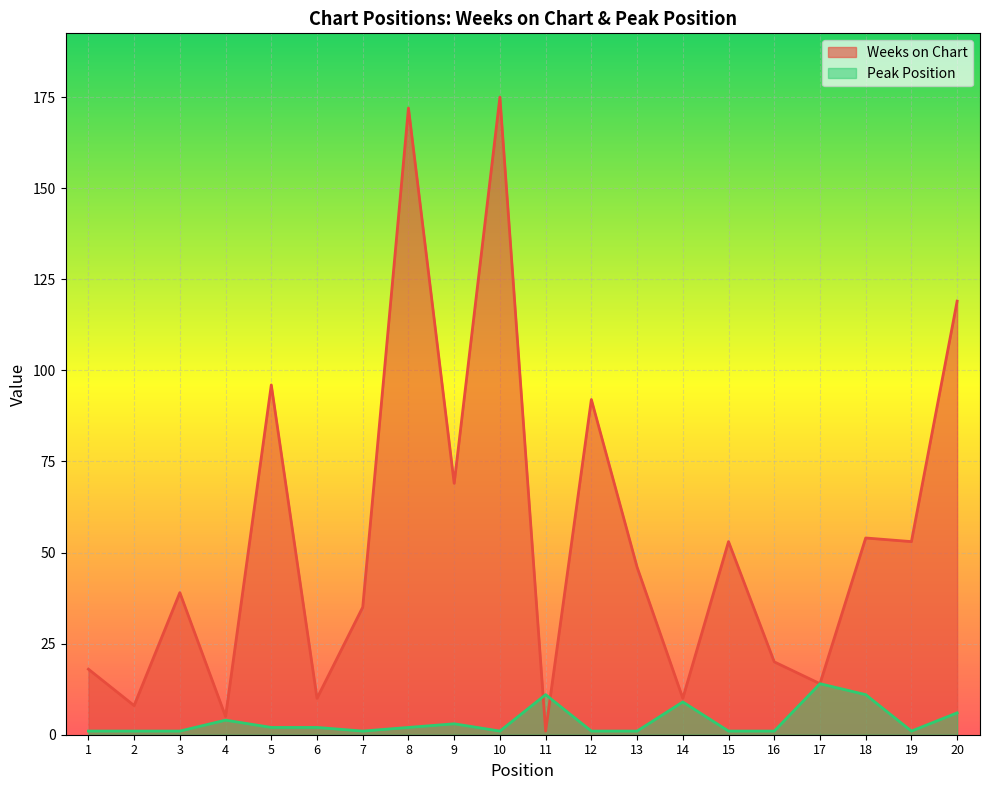

In Weeks on Chart, how many points are lower than both neighbors (excluding endpoints)?

8